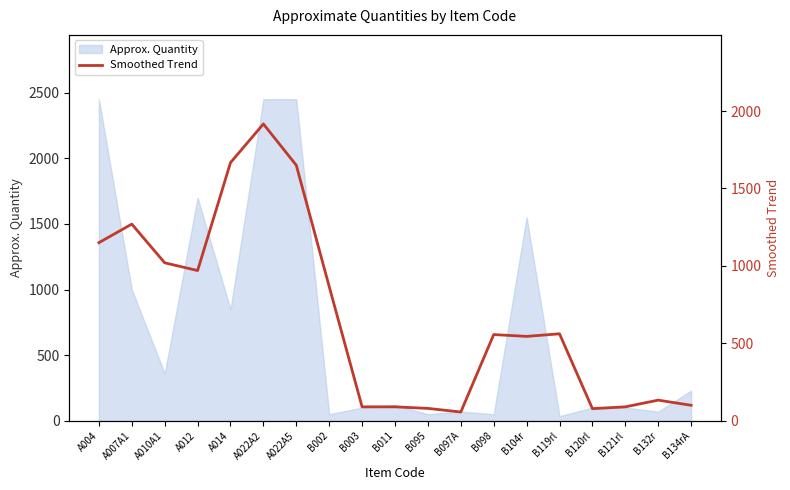

At which label is Approx. Quantity closest to 1242?

A007A1